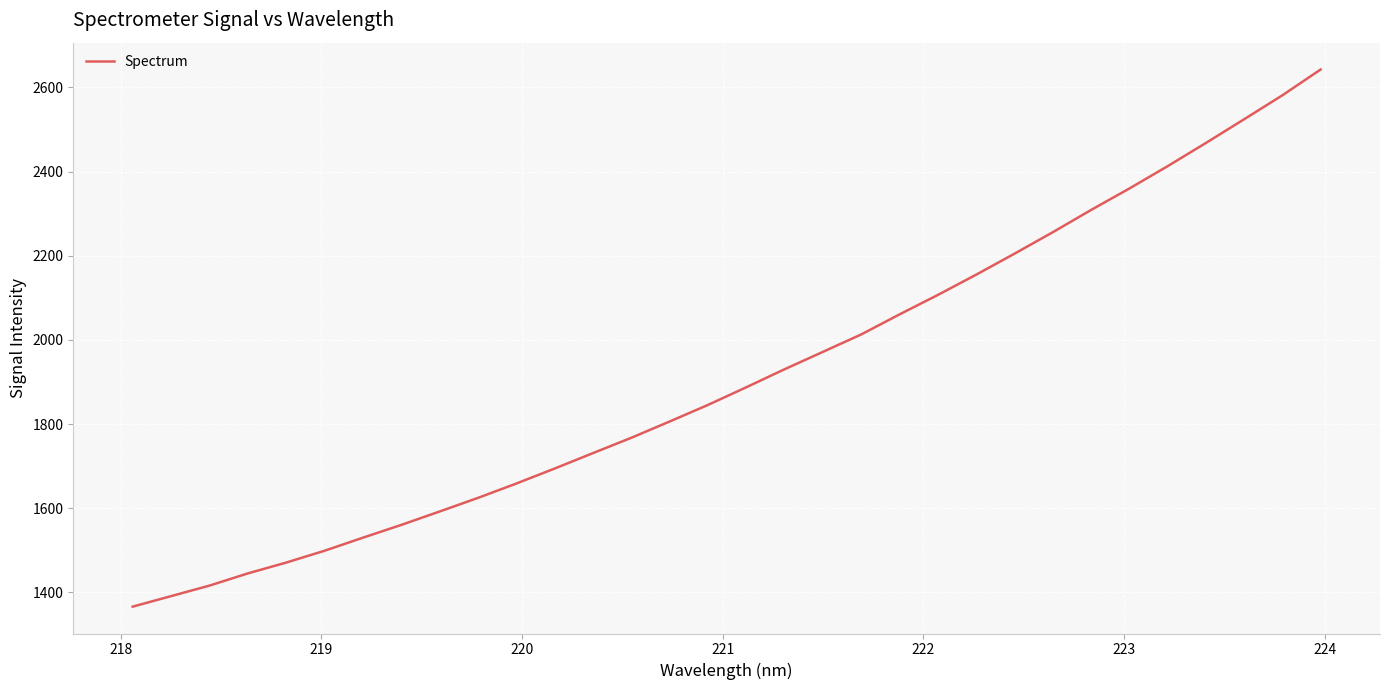

True or false: the data has more than 0 interior local peaks.

False